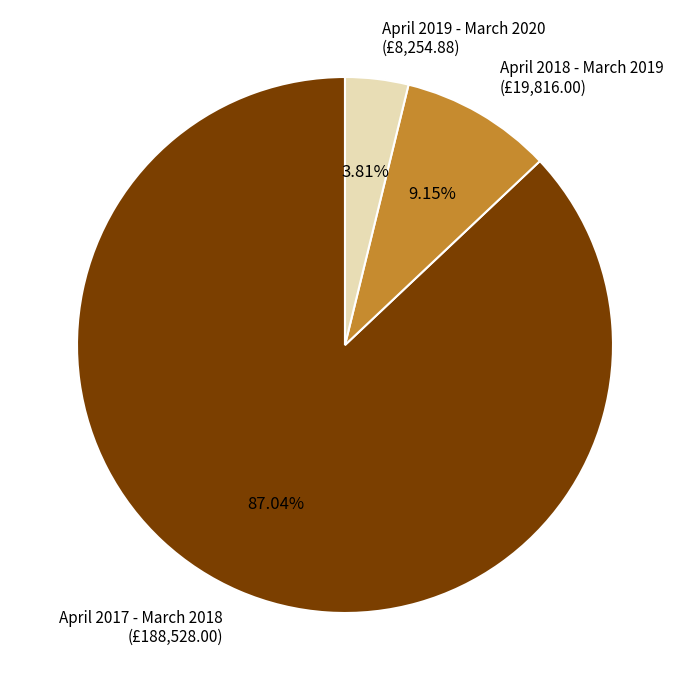

Does any single category account for the majority?

Yes